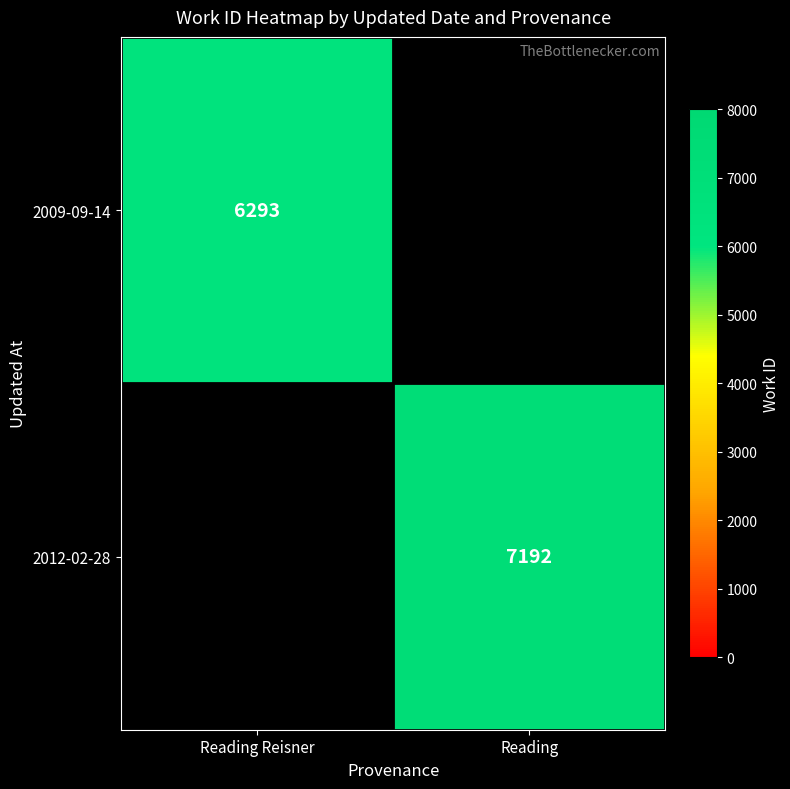

Which label corresponds to the smallest value in the chart?

Reading Reisner